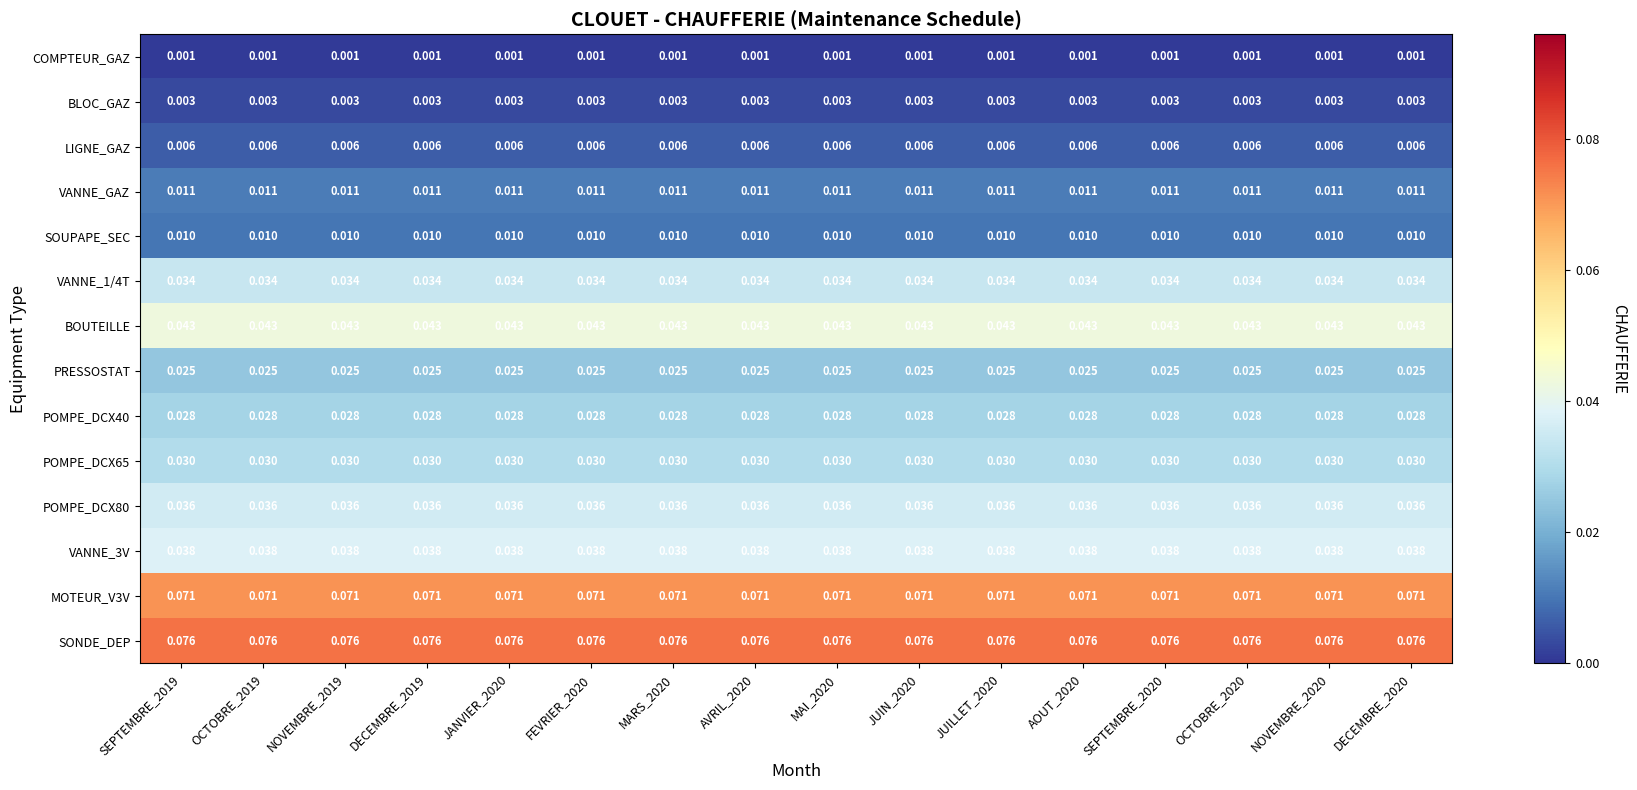

Which series has the largest total across all categories?

SONDE_DEP